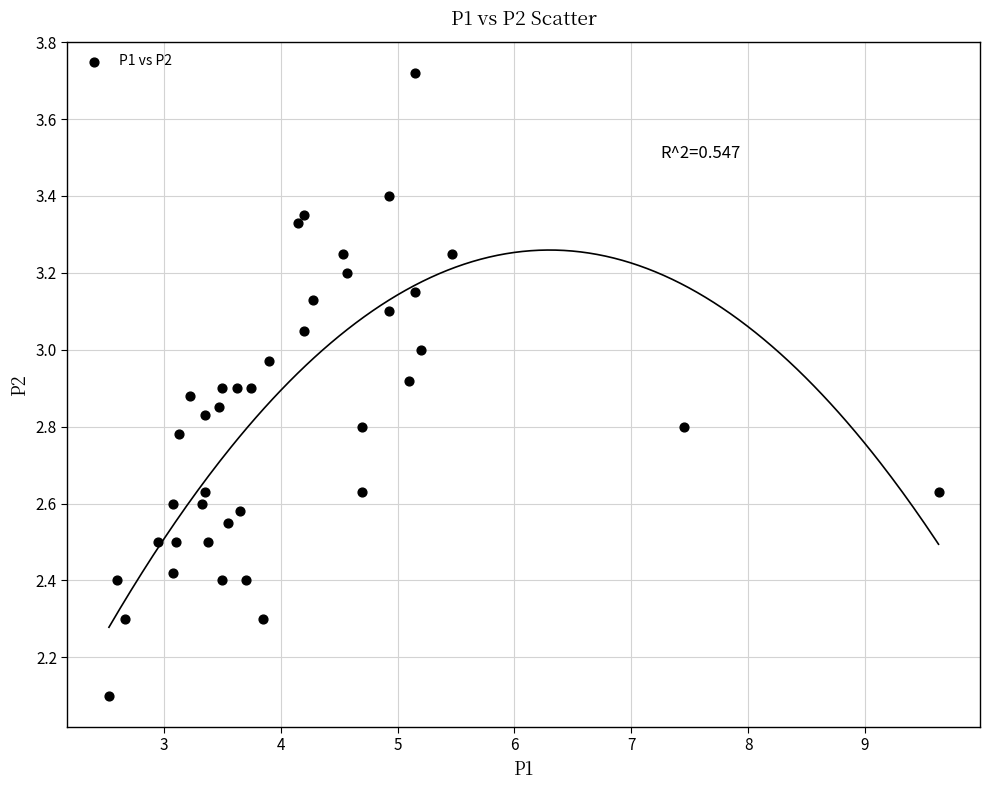

What Y value in the scatter plot is closest to 2?

2.1